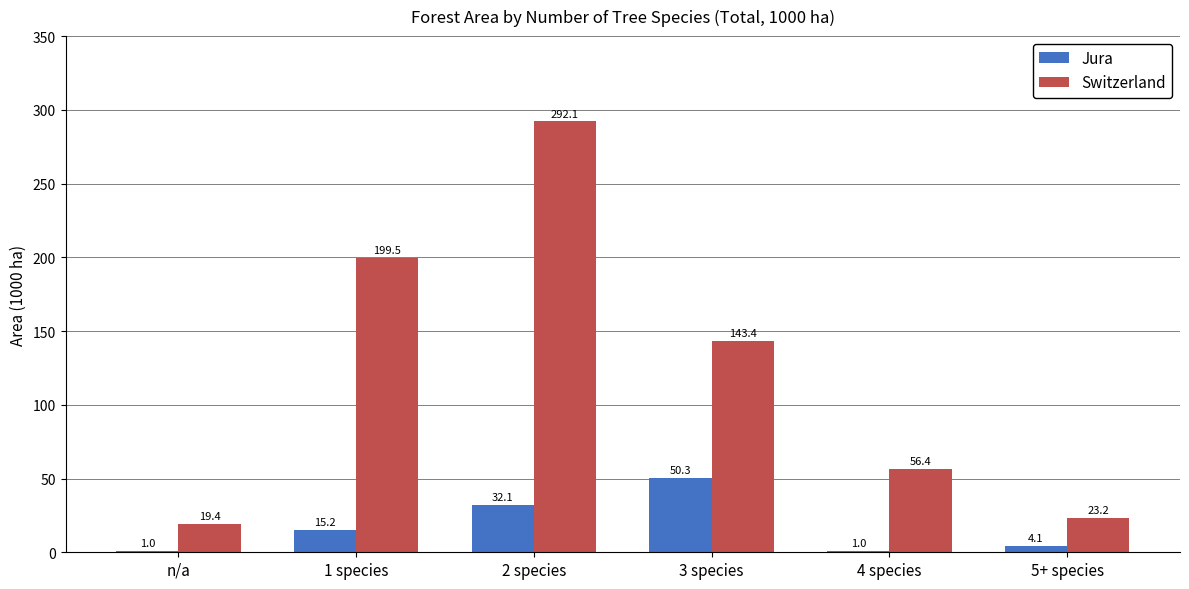

How many values in the Switzerland series exceed 143?

3